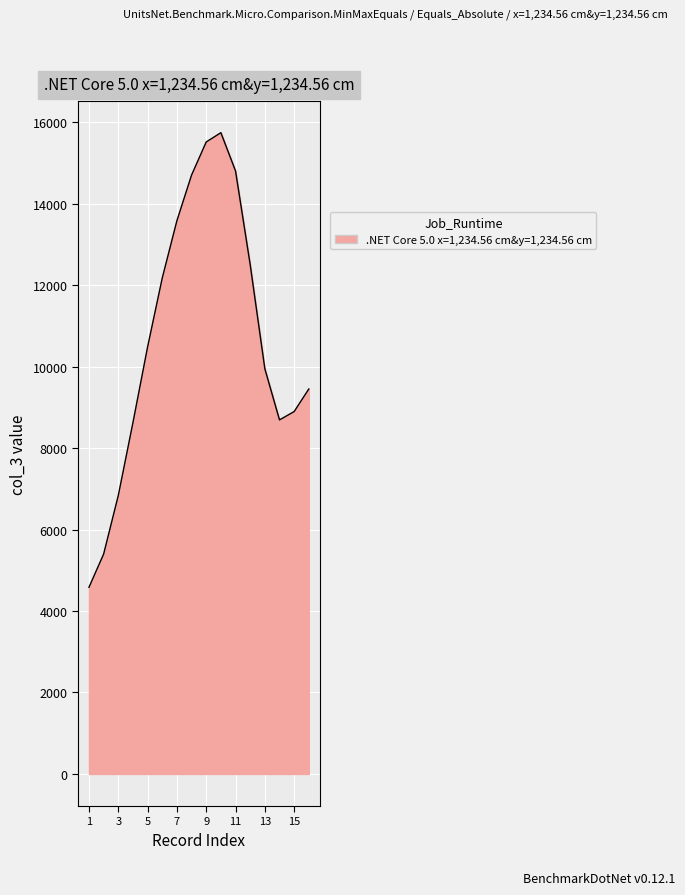

What is the minimum value shown in the chart?

4583